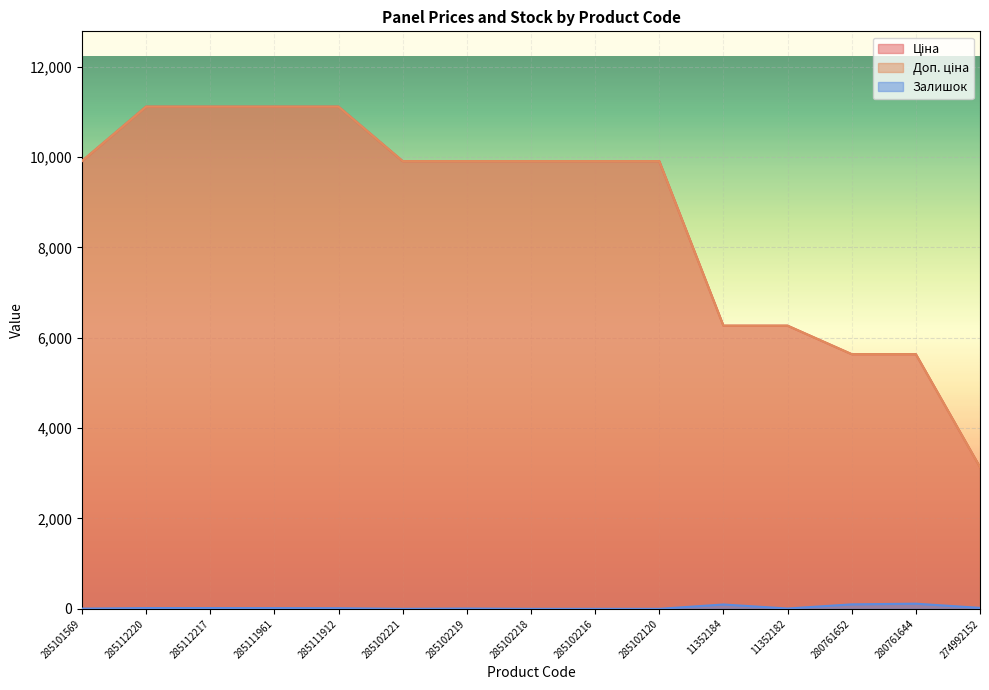

What is the label of the 5th point from the right?

11352184